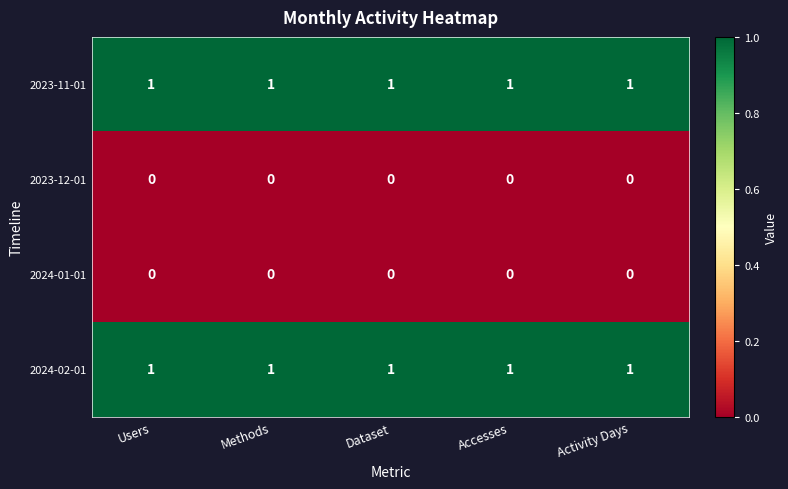

Is it true that 2023-11-01 equals 1 at Methods?

True